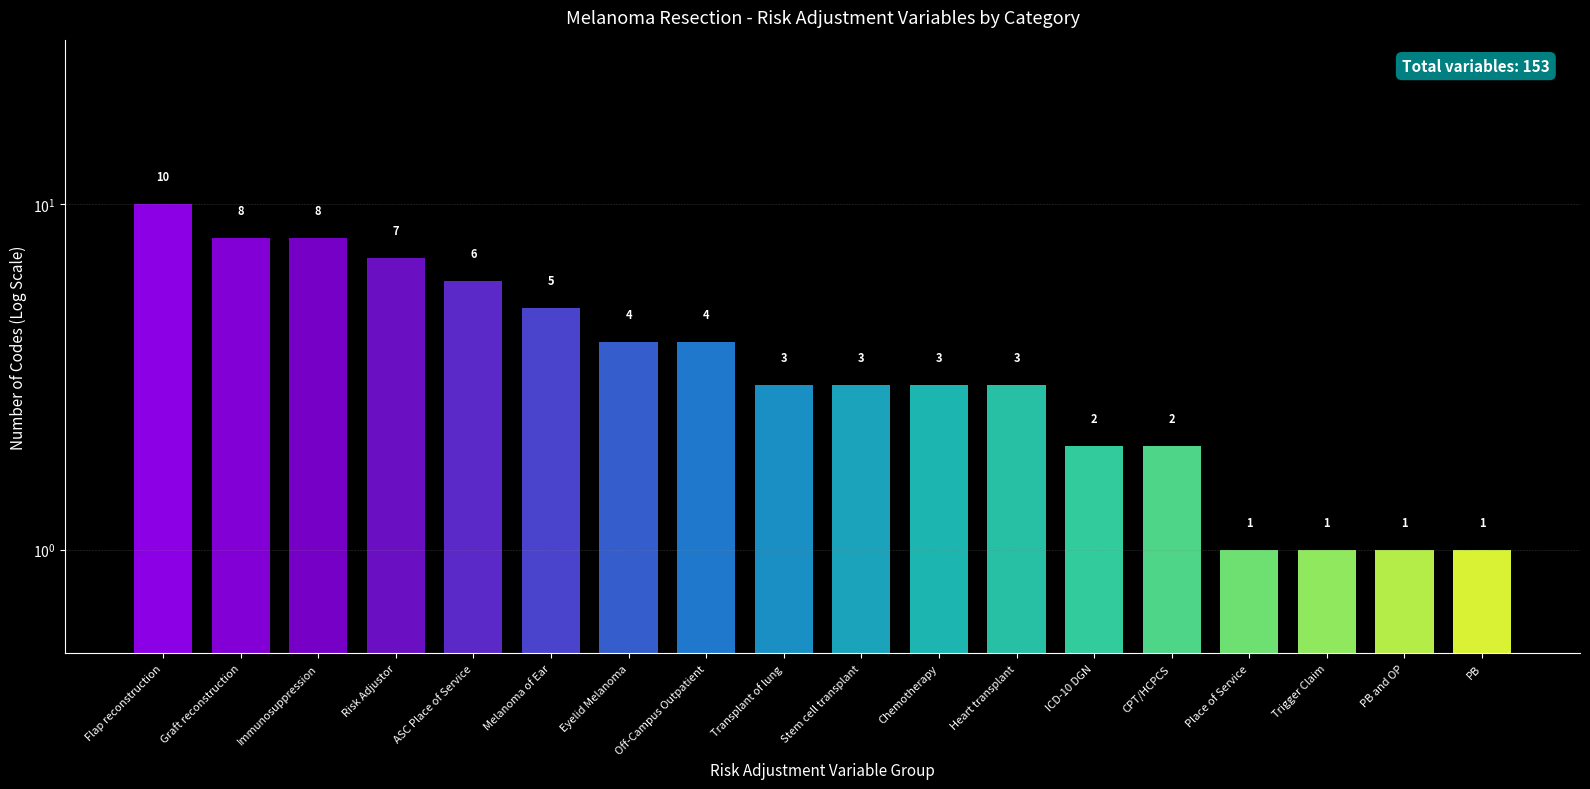

Are the bars horizontal?

No